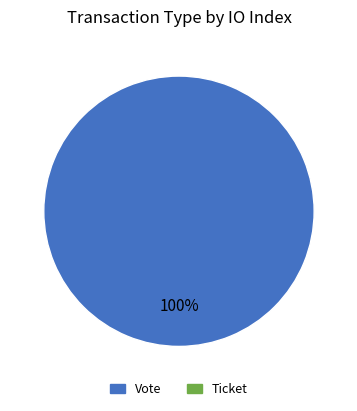

How many segments does this pie chart have?

1